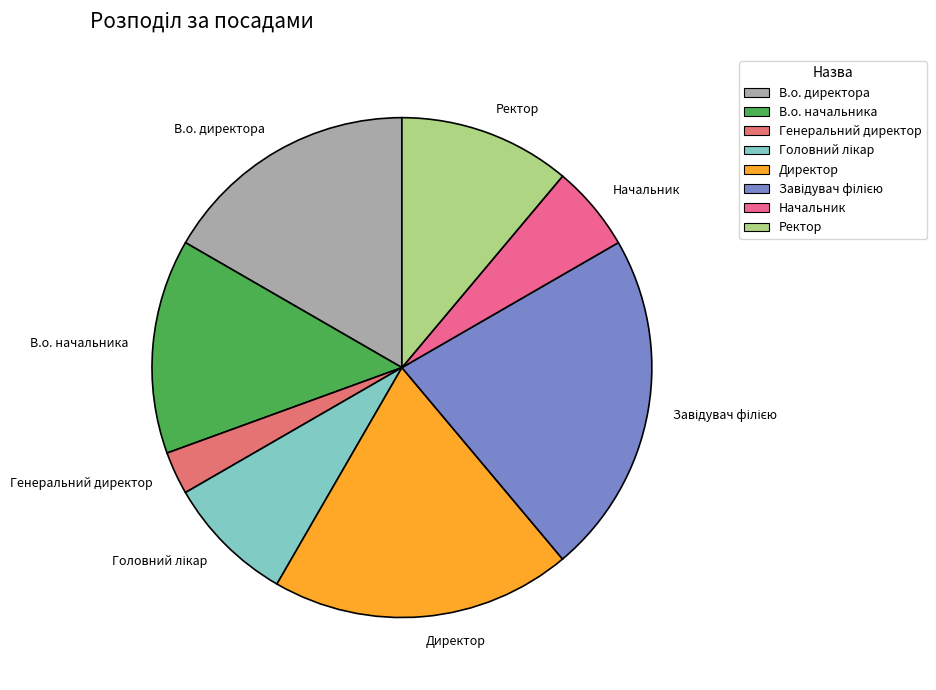

What is the ratio of the value at Начальник to the value at Директор?

0.3